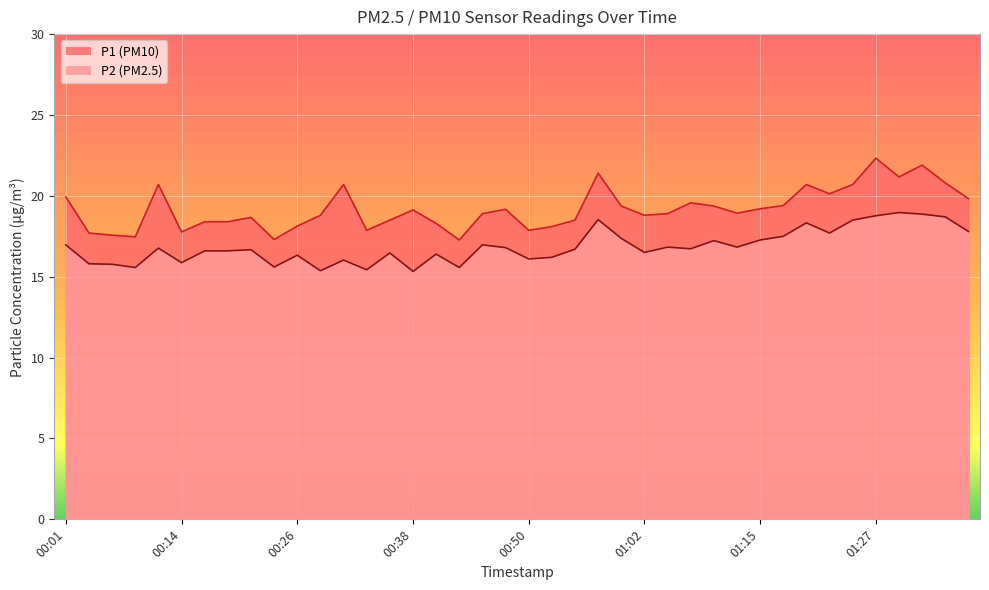

At which label is P1 closest to 19?

01:12